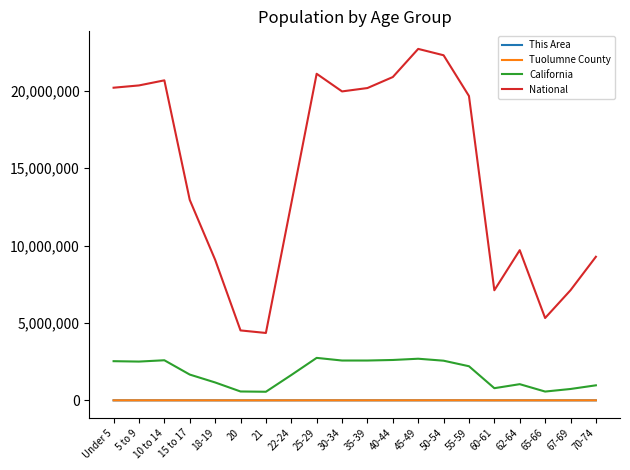

At how many categories does at least one series exceed 17441644?

10